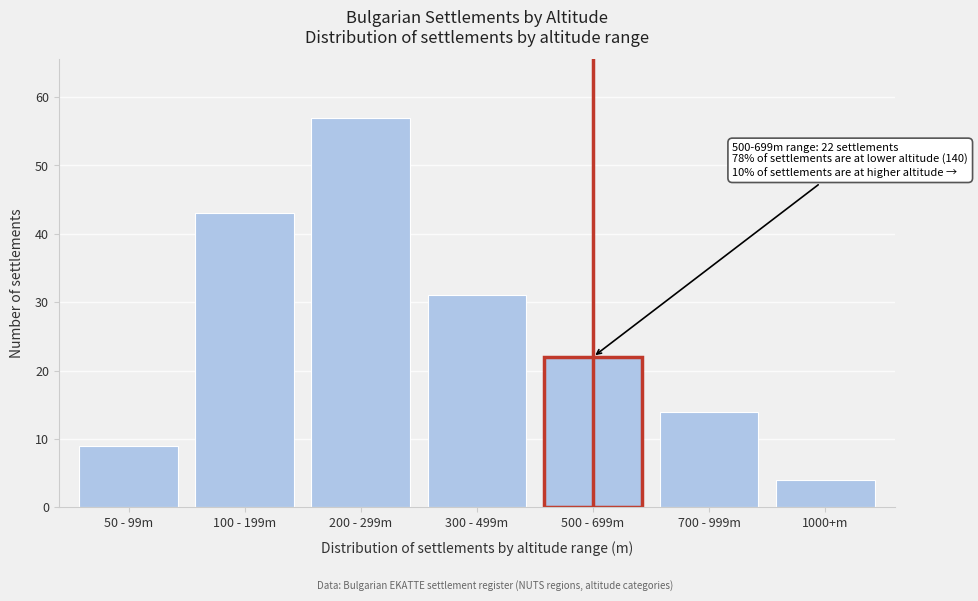

Reading left to right, list all the values displayed in this chart.

9	43	57	31	22	14	4